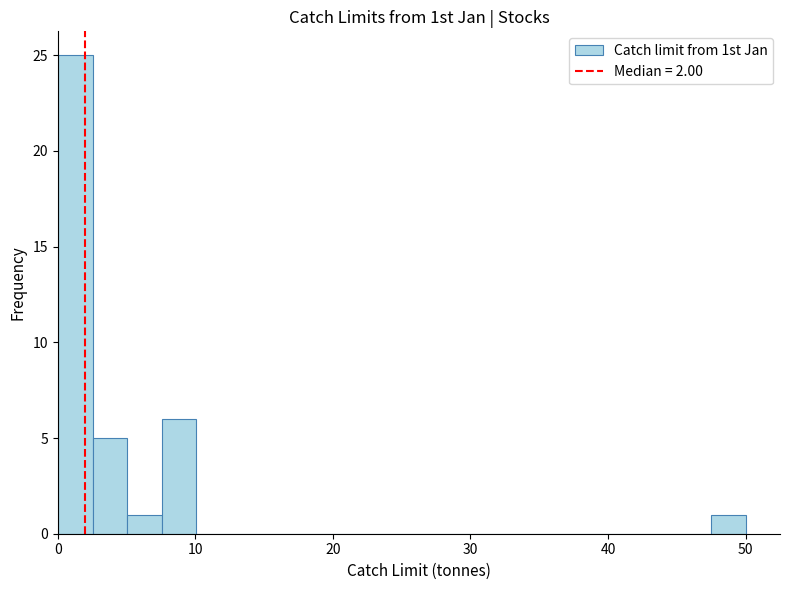

Around what value on the x-axis is the tallest bar? Give the approximate position of its centre, as read against the axis.

1